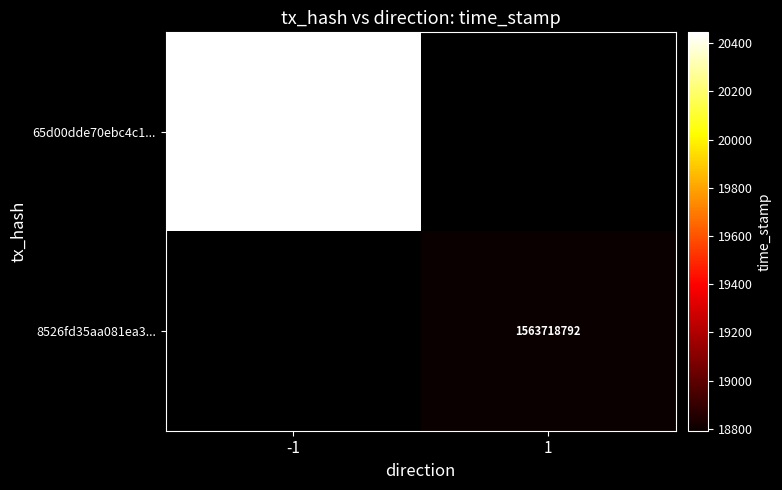

The value of 8526fd35aa081ea3... at 1 is 330191924.4. True or false?

False